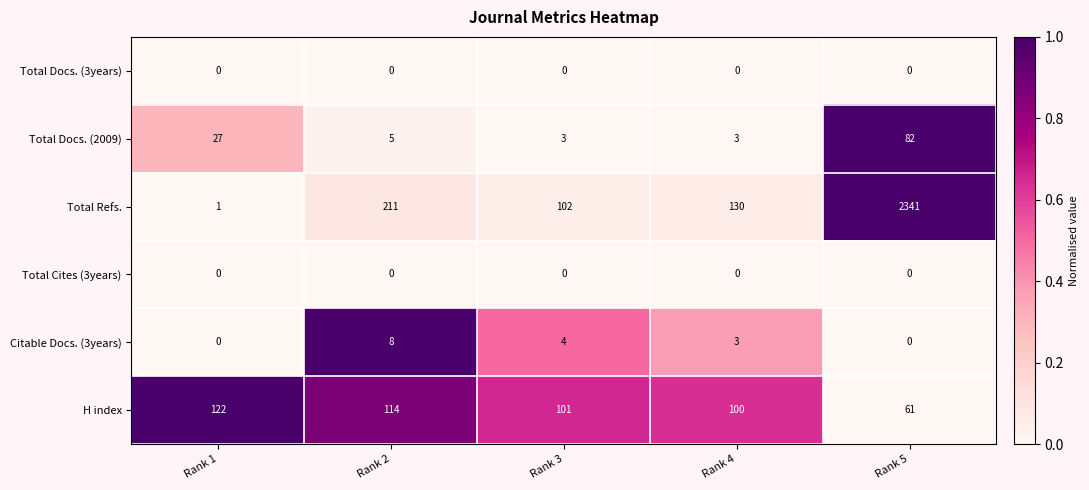

What is the total value across all series at Rank 2?

338